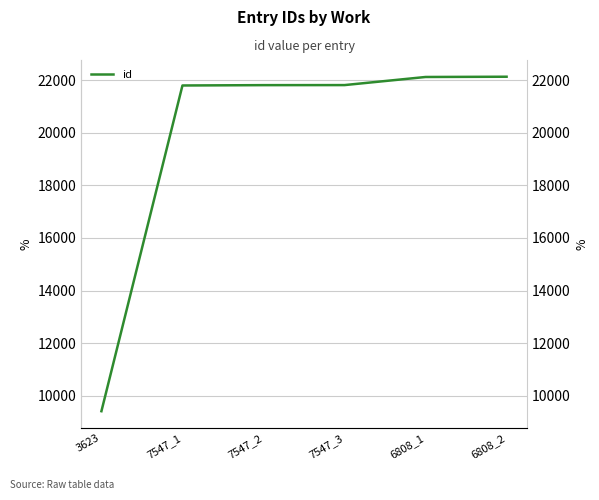

What is the difference between the maximum and minimum values?

12718